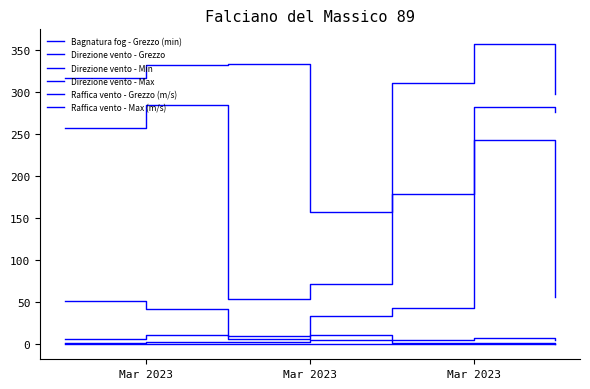

How many lines are shown in the chart?

6